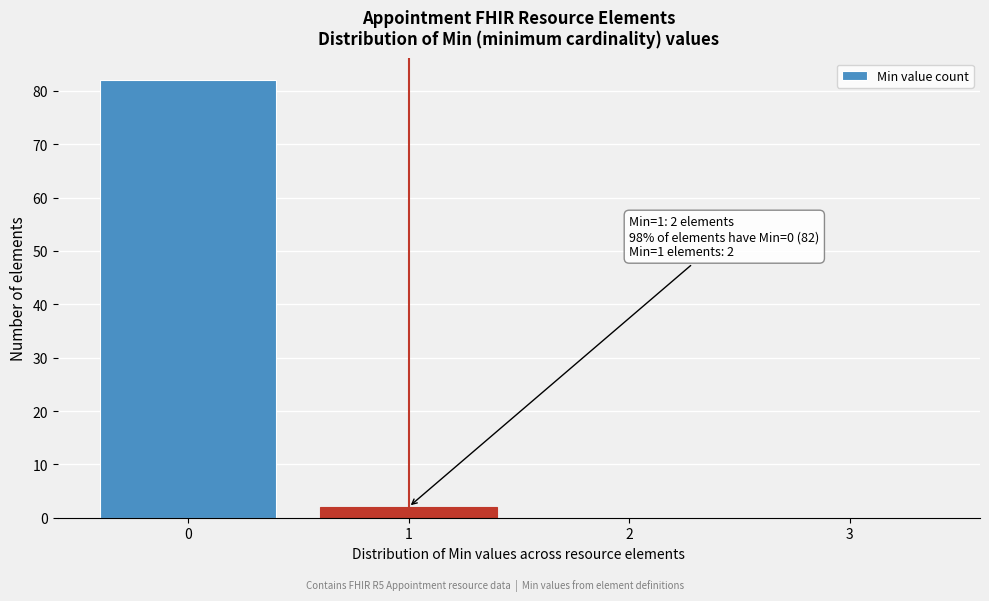

Reading left to right, transcribe all the data shown in this chart.

0=82	1=2	2=0	3=0